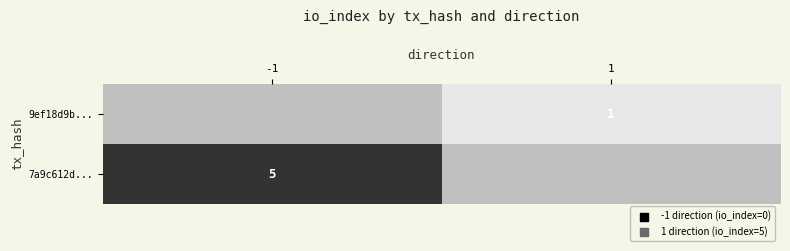

True or false: 9ef18d9b... has a value of 1 at 1.

True